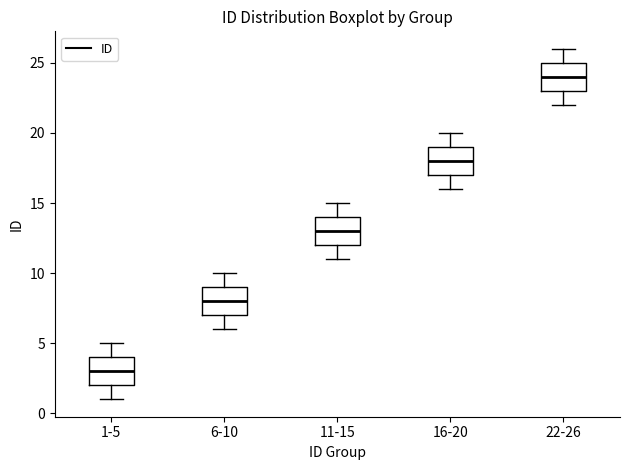

Reading left to right, read every box against the y-axis: the position of its median line, the range the box covers, and the ends of its whiskers. The values are not printed on the chart, so give them approximately, as read against the axis.

1-5: median 3, box 2 to 4, whiskers 1 to 5
6-10: median 8, box 7 to 9, whiskers 6 to 10
11-15: median 13, box 12 to 14, whiskers 11 to 15
16-20: median 18, box 17 to 19, whiskers 16 to 20
22-26: median 24, box 23 to 25, whiskers 22 to 26